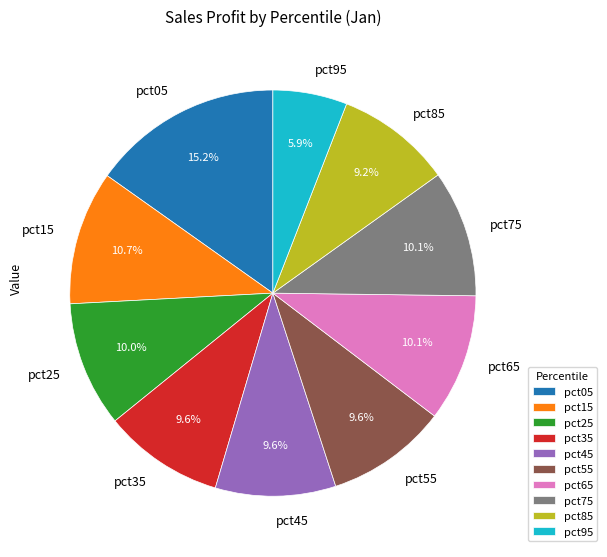

The pct55 slice represents 17% of the pie. True or false?

False